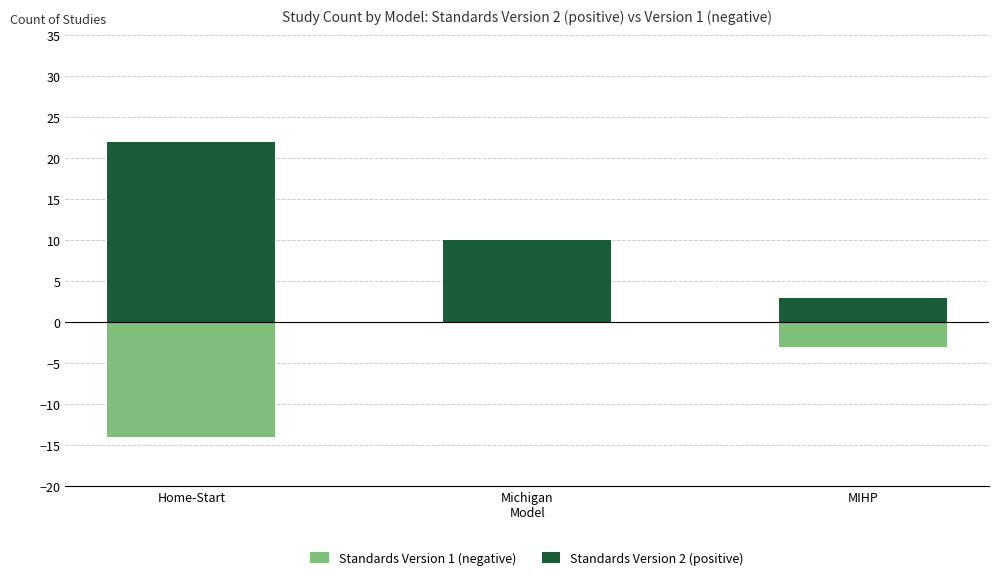

At which category is the sum across all series the highest?

Michigan
Model